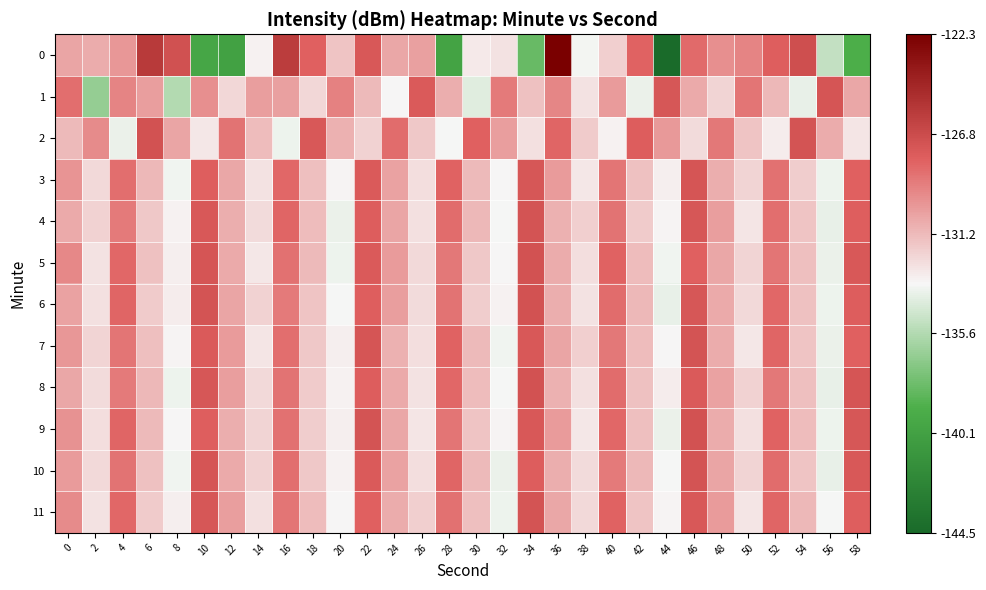

Rank the series by their maximum value, from highest to lowest.

0, 2, 5, 6, 8, 9, 4, 7, 10, 11, 1, 3